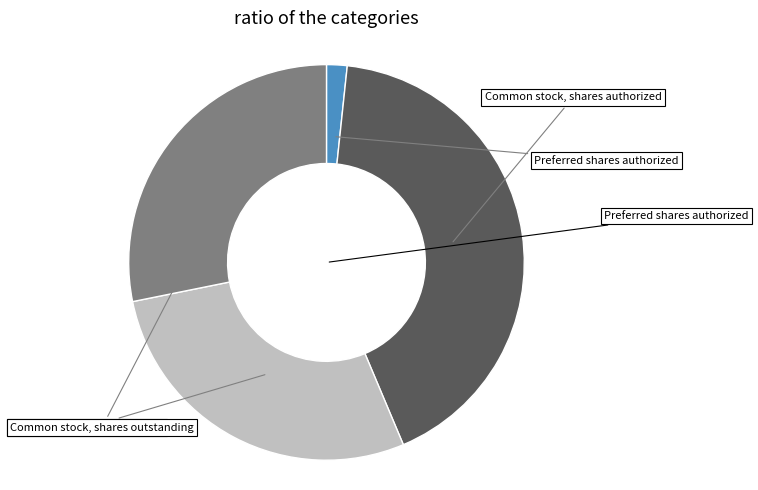

What is the change in value from Preferred shares authorized to Common stock, shares authorized?

+24000000